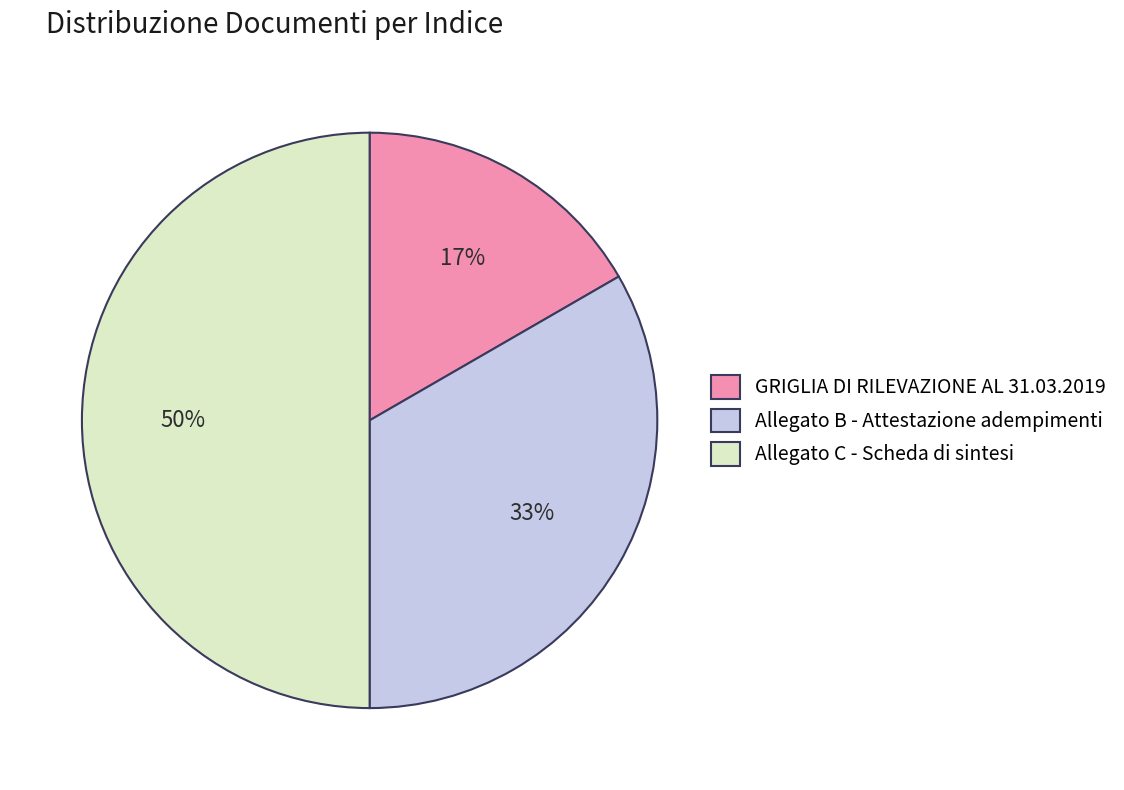

What percentage is the Allegato B - Attestazione adempimenti slice, to the nearest percent?

33%